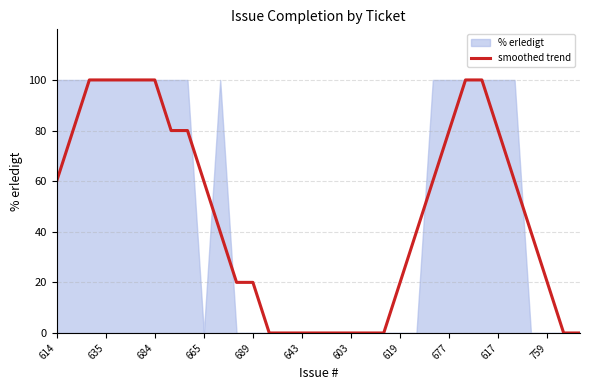

True or false: smoothed trend has a value of -57 at 603.

False